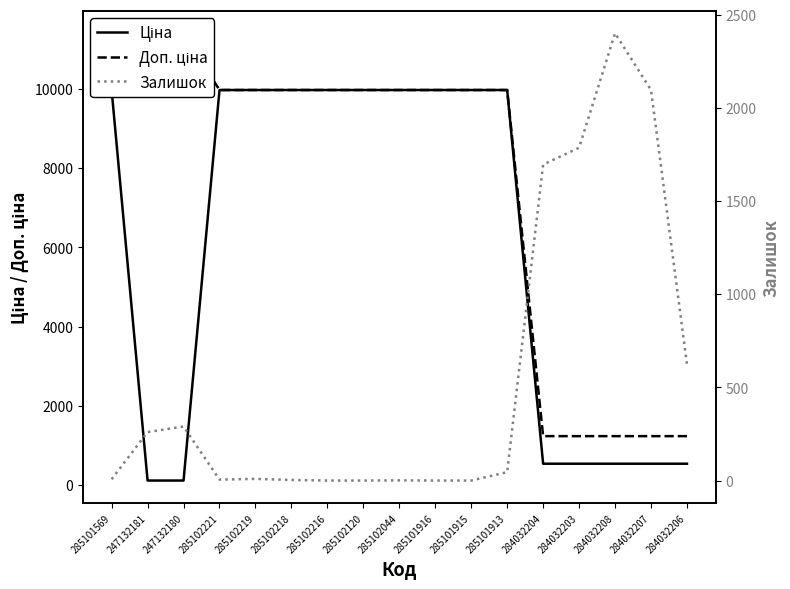

How many intersections are there between Ціна and Залишок?

3